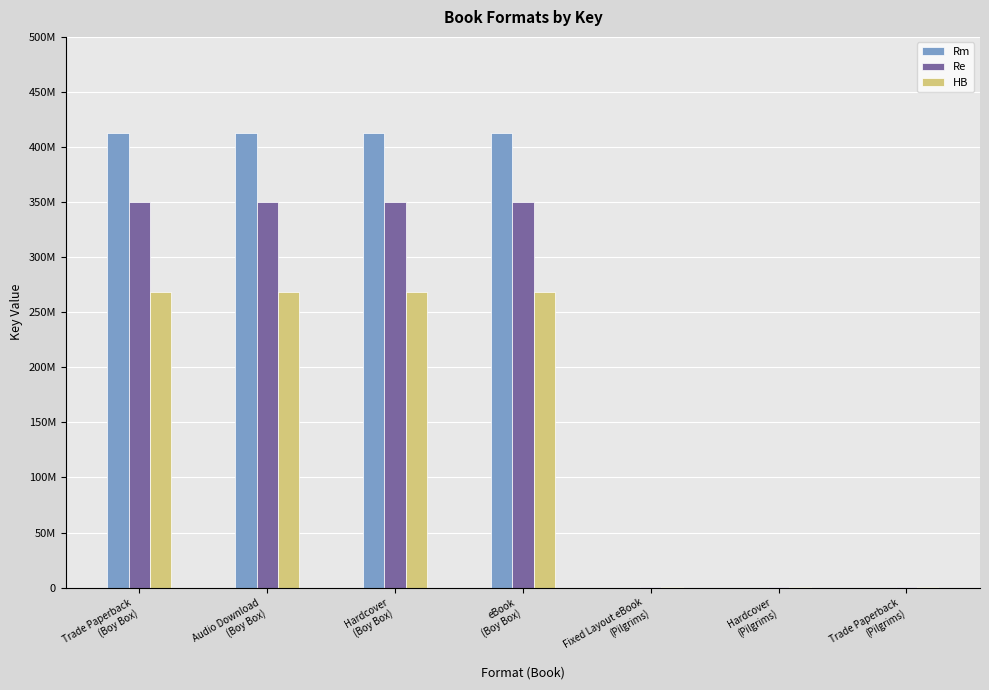

Reading left to right, extract all data points from this chart.

Rm: 412394819.0	412394819.0	412394819.0	412394819.0	0.0	0.0	0.0
Re: 350535596.1	350535596.1	350535596.1	350535596.1	331461.0	331461.0	331461.0
HB: 268056632.4	268056632.4	268056632.4	268056632.4	215449.6	215449.6	215449.6